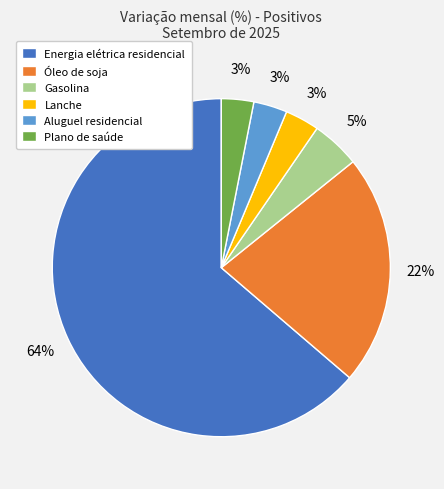

The Gasolina slice represents 5% of the pie. True or false?

True